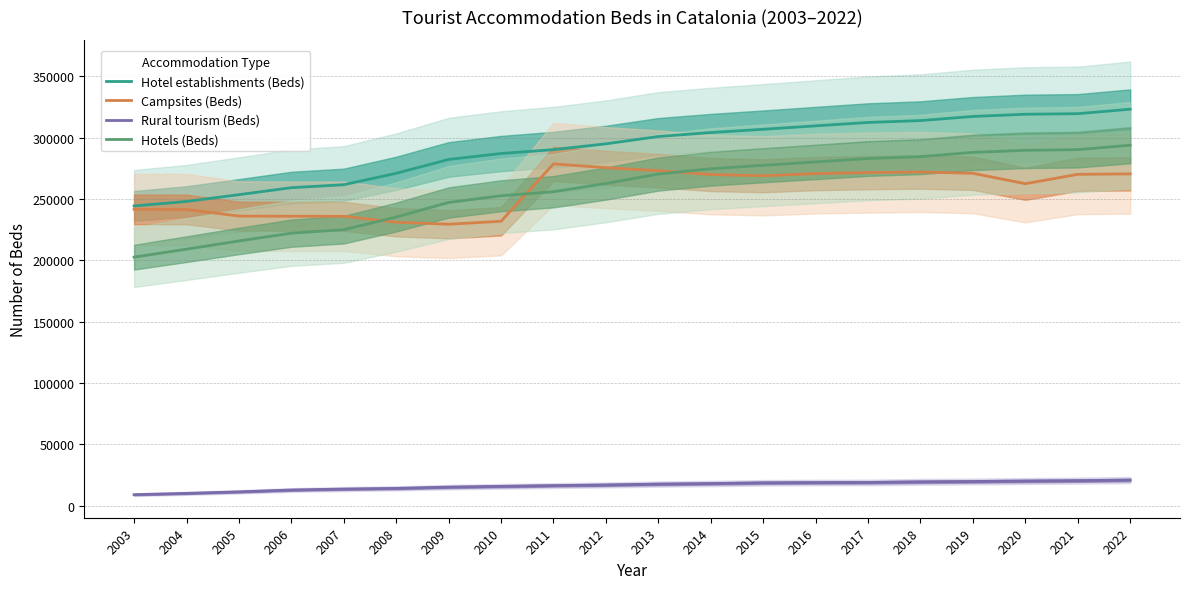

True or false: Hotel establishments (Beds) has more than 0 interior local peaks.

False